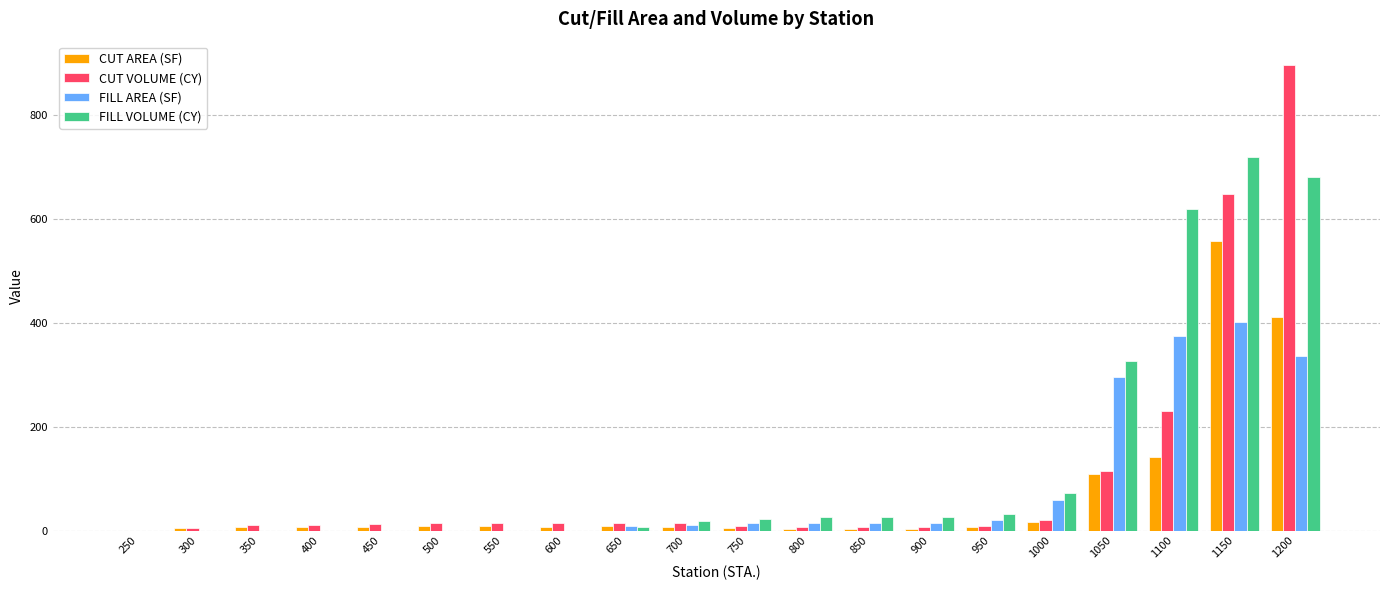

What is the difference between the CUT VOLUME (CY) values at 350 and 1200?

886